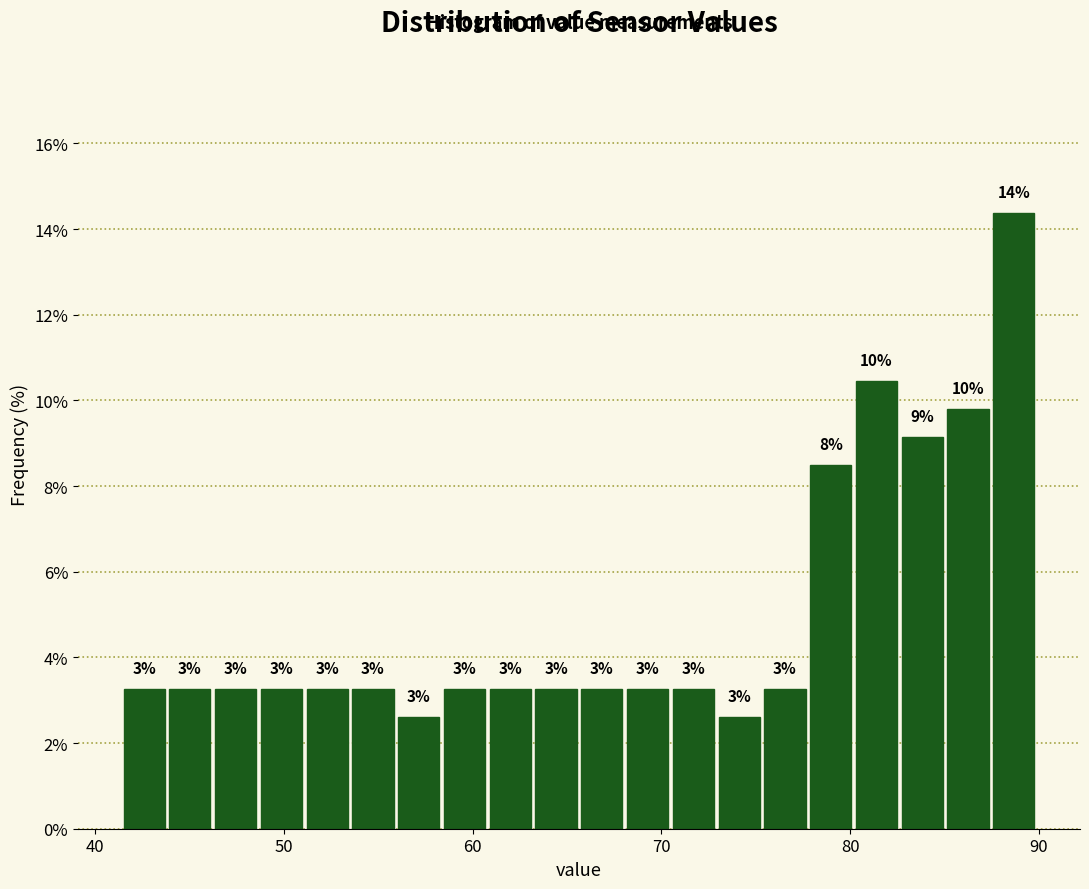

Around what value on the x-axis is the tallest bar? Give the approximate position of its centre, as read against the axis.

89